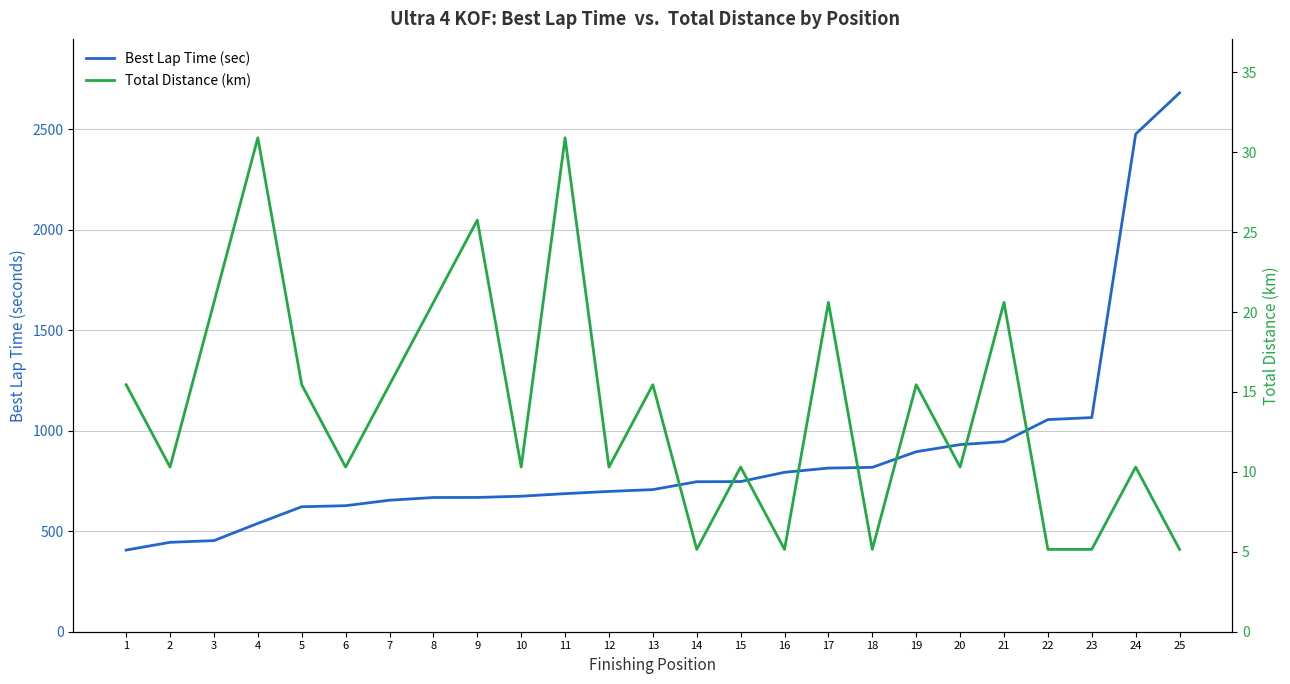

At 19, list the series in order from smallest to largest.

Total Distance (km), Best Lap Time (sec)